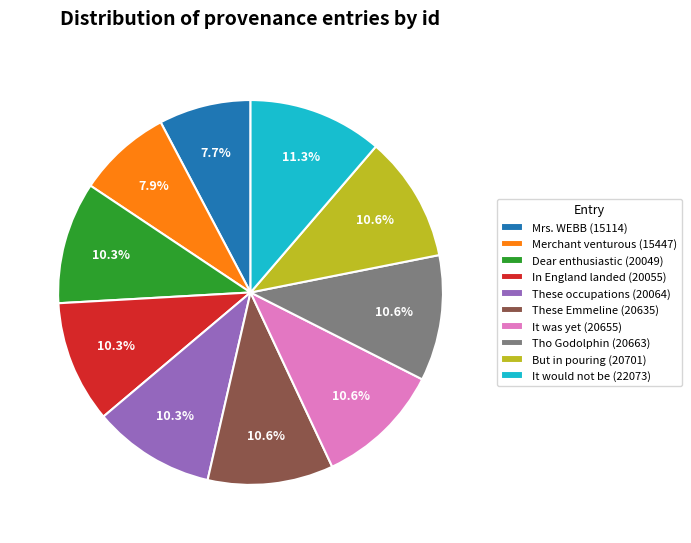

Is there a majority slice in this chart?

No